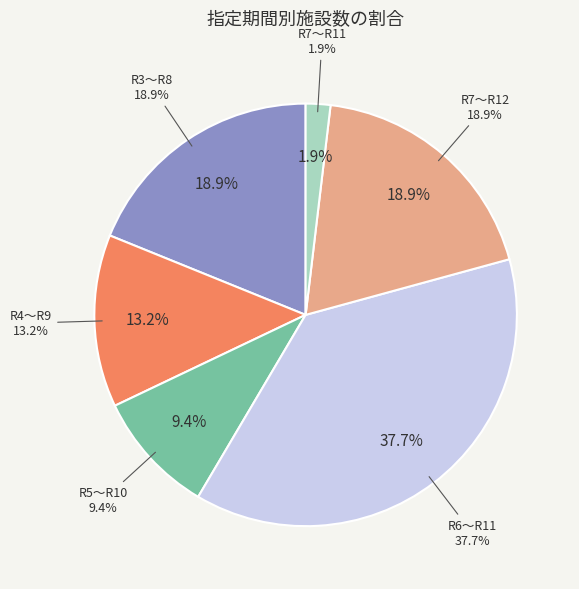

Is it true that 令和3年4月1日～令和8年3月31日 is 19% of the pie?

True